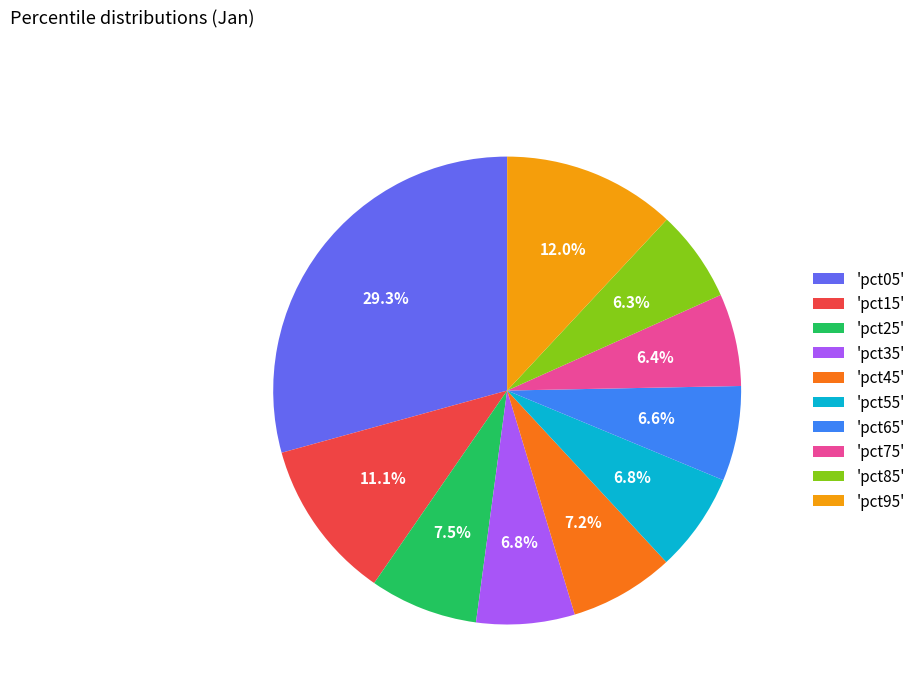

Between 'pct05' and 'pct95', which is larger?

'pct05'